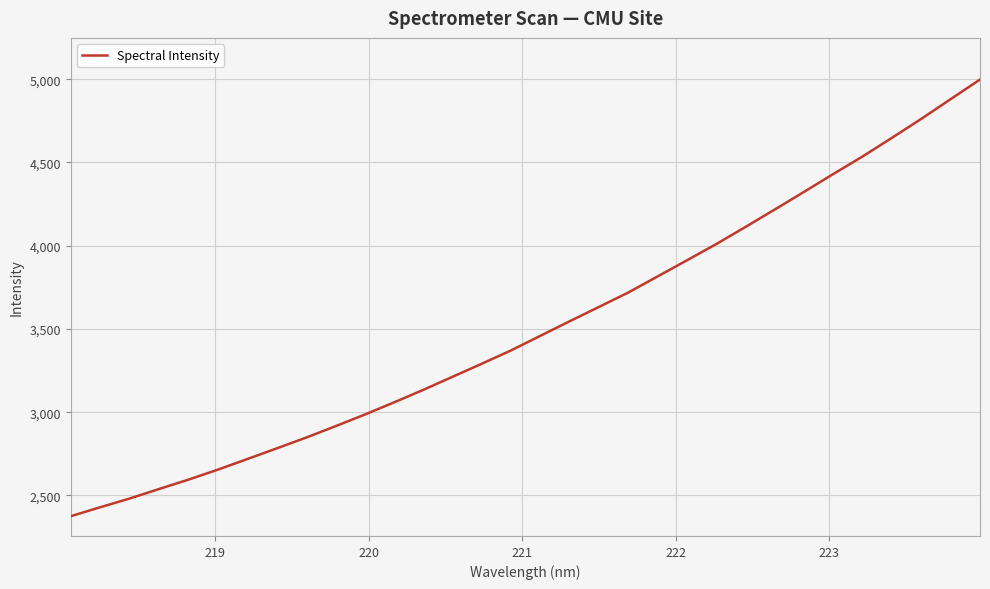

What is the smallest value displayed?

2375.2